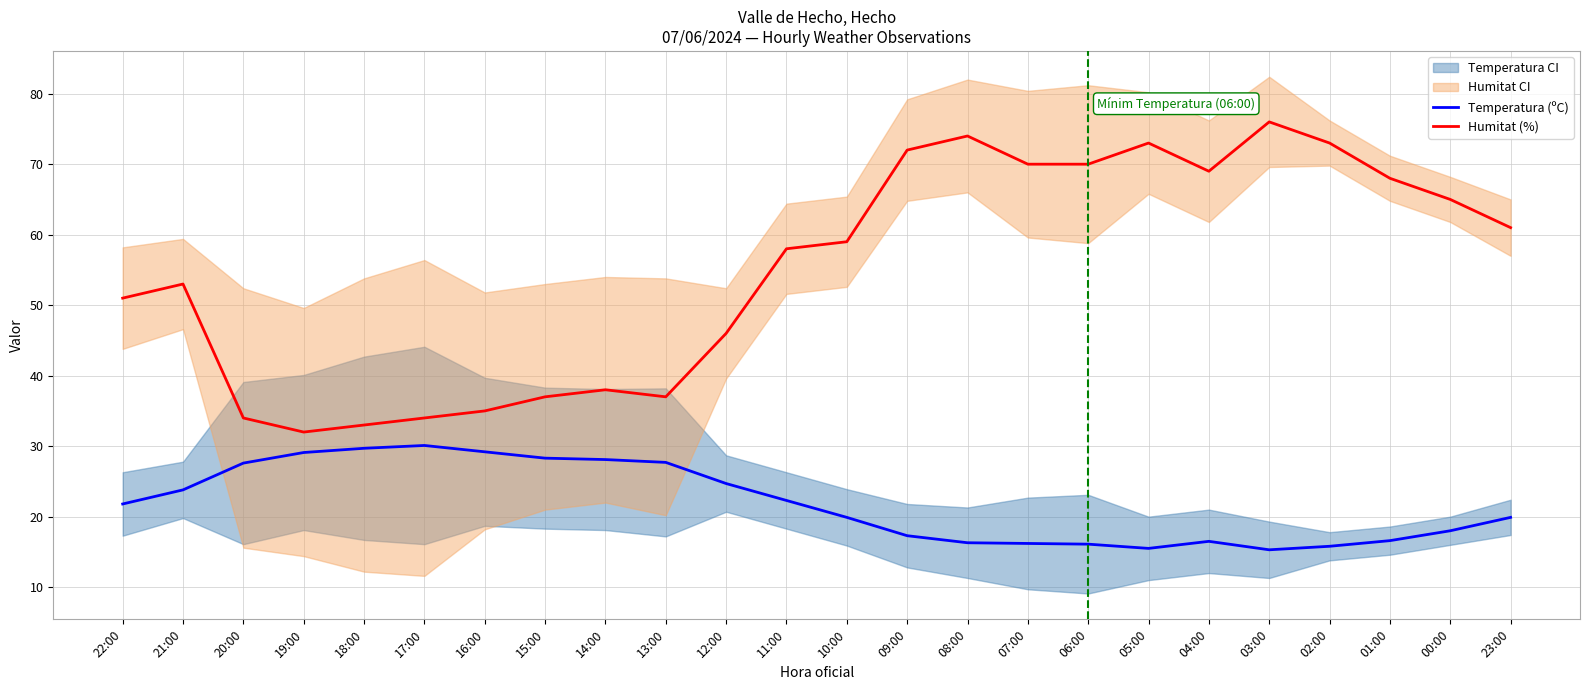

What is the sum of the Temperatura (ºC) values at 07:00 and 05:00?

31.7